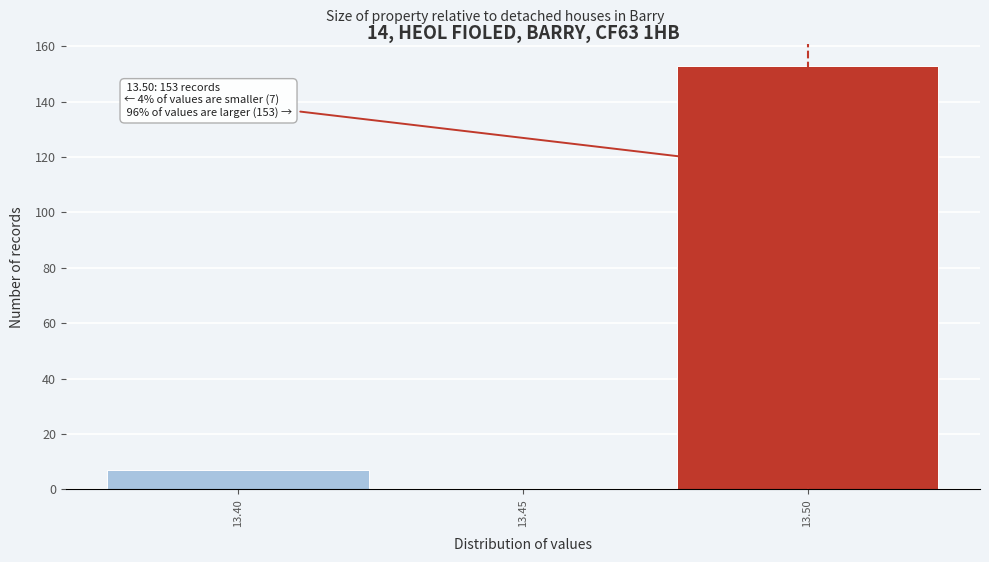

Which range on the x-axis has the tallest bar?

13.475 to 13.525